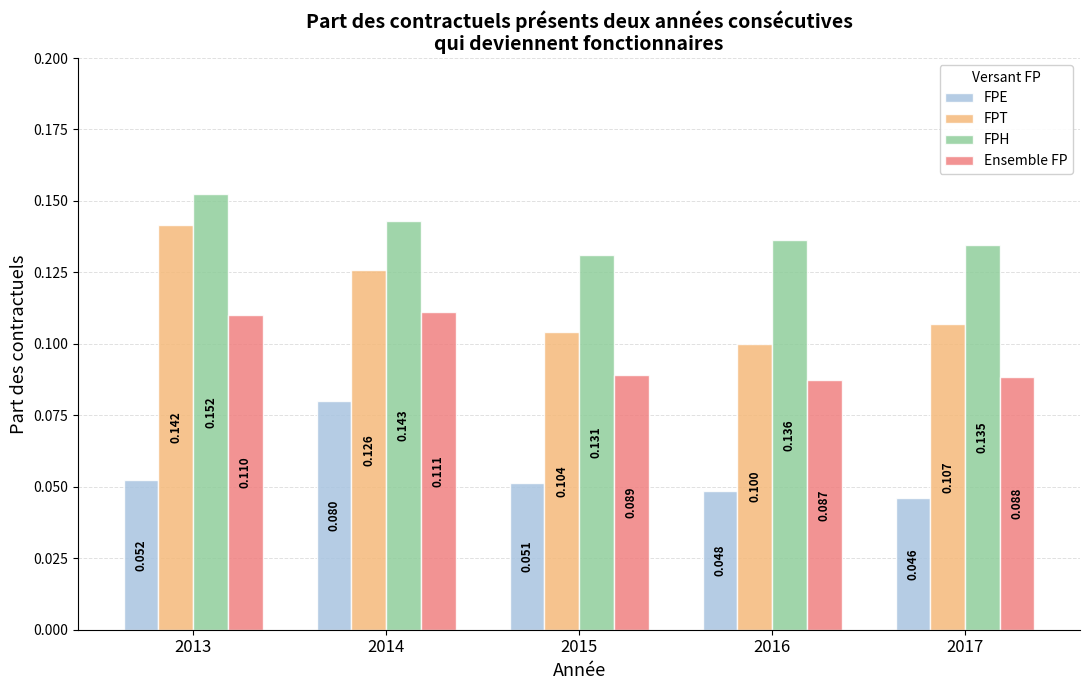

What is the value of the Ensemble FP bar at the 5th from the left?

0.1